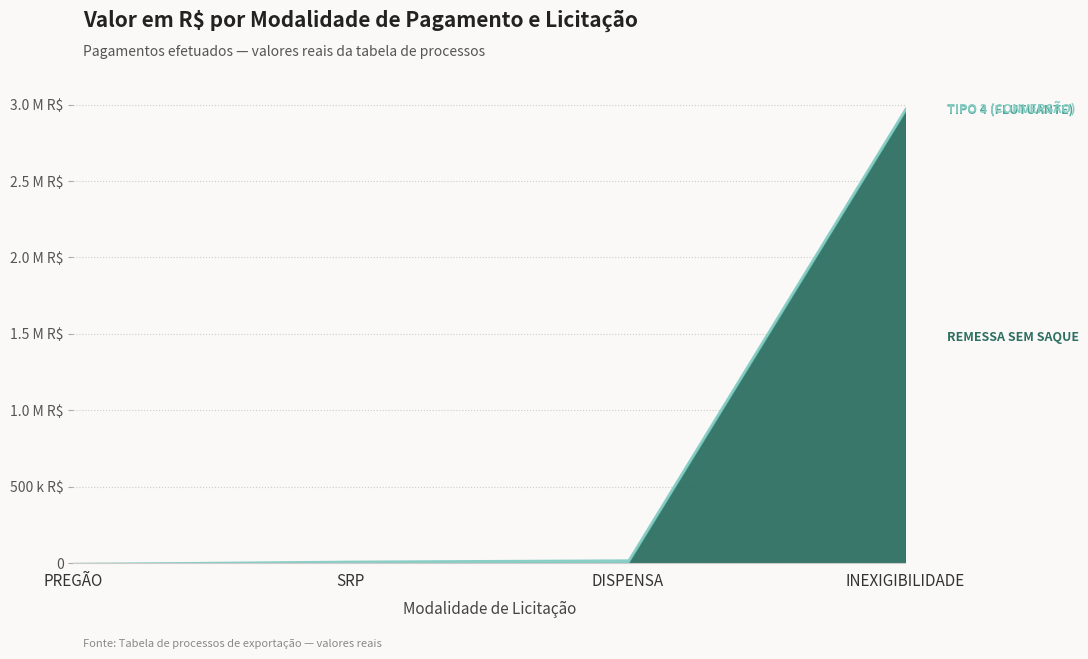

Which series has the widest spread of values?

REMESSA SEM SAQUE